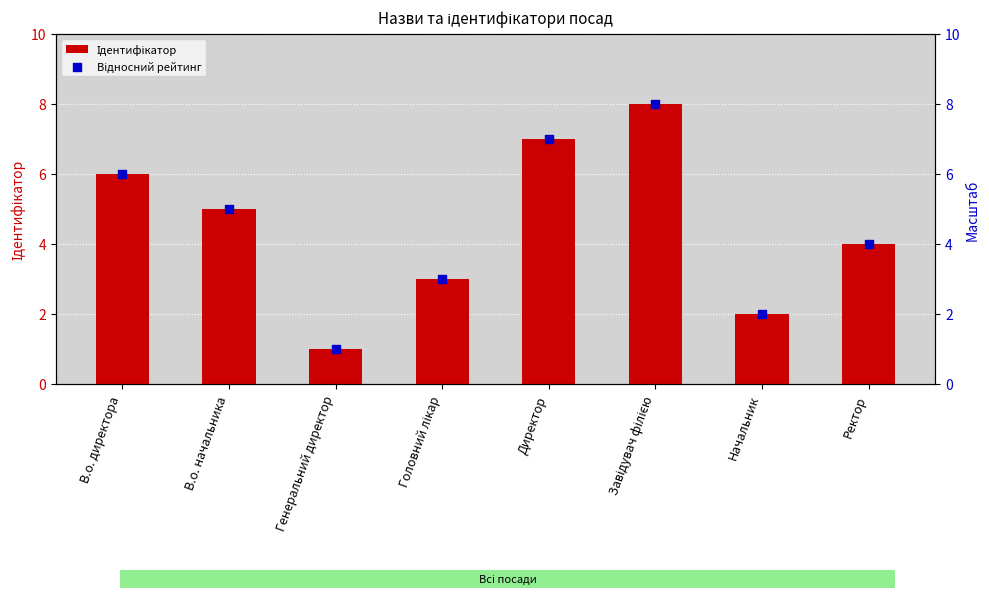

What is the total value across all series at В.о. директора?

12